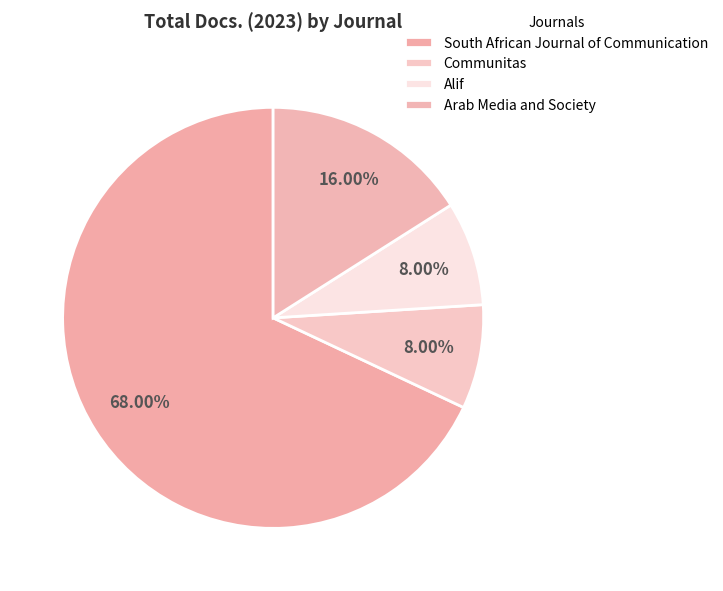

How many segments does this pie chart have?

4